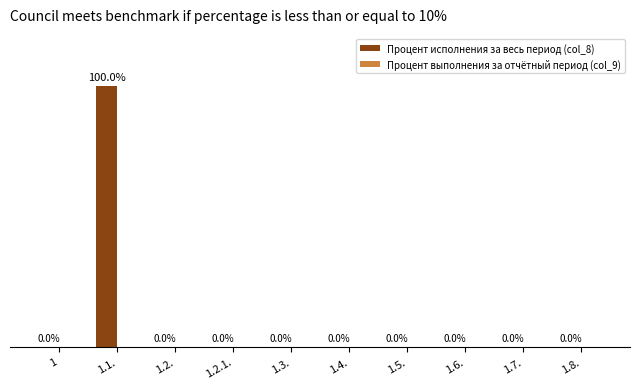

At which category does the chart reach its peak across all series?

1.1.